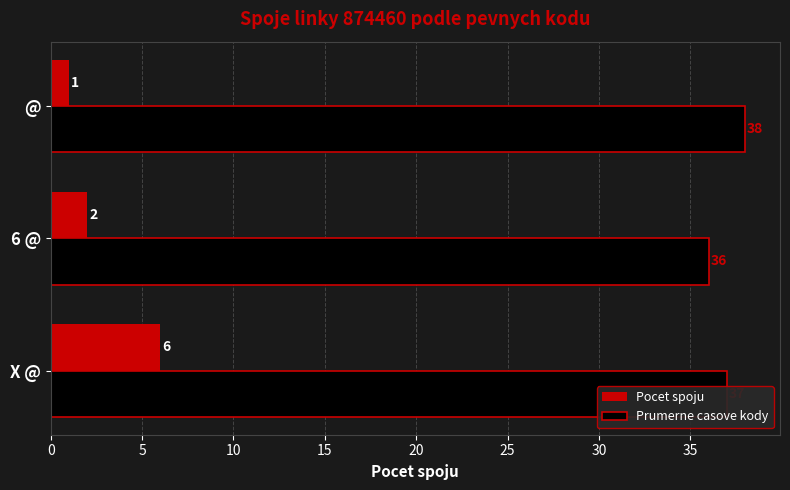

Count the number of categories in the chart.

3